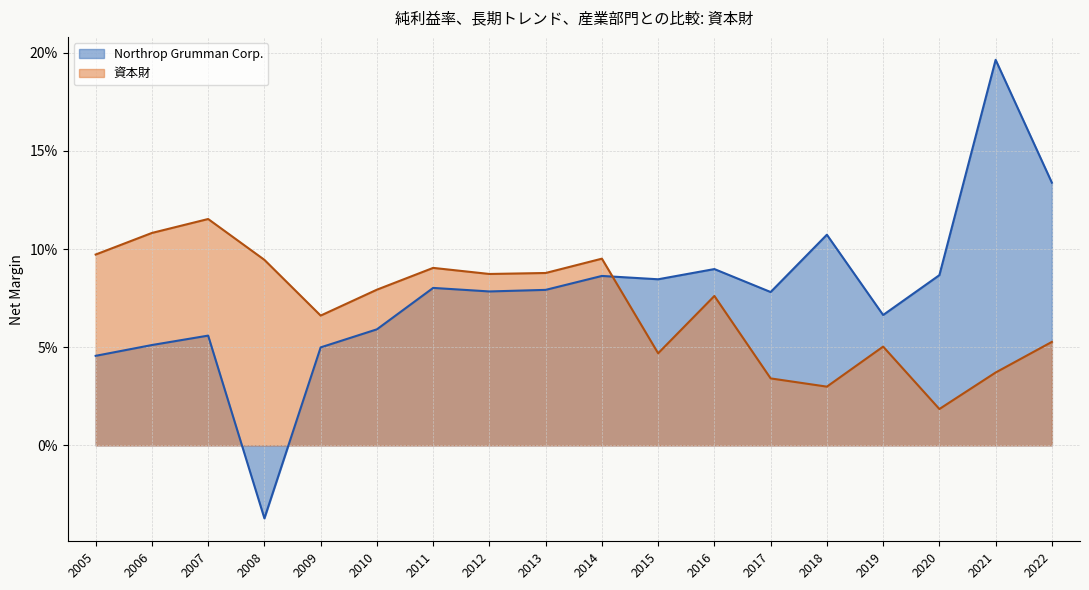

What are all the series names shown in the legend?

Northrop Grumman Corp., 資本財